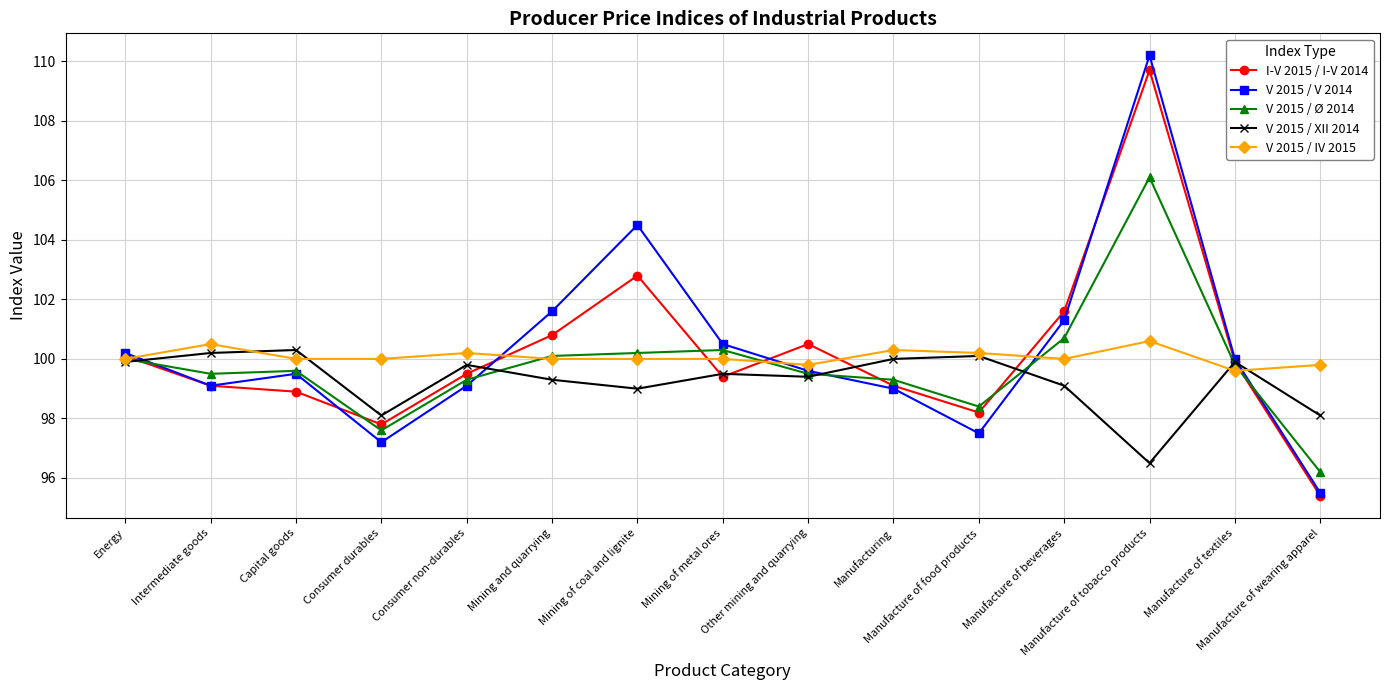

Reading right to left, transcribe all the data shown in this chart.

I-V 2015 / I-V 2014: 95.4	99.9	109.7	101.6	98.2	99.1	100.5	99.4	102.8	100.8	99.5	97.8	98.9	99.1	100.1
V 2015 / V 2014: 95.5	100.0	110.2	101.3	97.5	99.0	99.6	100.5	104.5	101.6	99.1	97.2	99.5	99.1	100.2
V 2015 / Ø 2014: 96.2	99.8	106.1	100.7	98.4	99.3	99.5	100.3	100.2	100.1	99.3	97.6	99.6	99.5	100.0
V 2015 / XII 2014: 98.1	99.9	96.5	99.1	100.1	100.0	99.4	99.5	99.0	99.3	99.8	98.1	100.3	100.2	99.9
V 2015 / IV 2015: 99.8	99.6	100.6	100.0	100.2	100.3	99.8	100.0	100.0	100.0	100.2	100.0	100.0	100.5	100.0